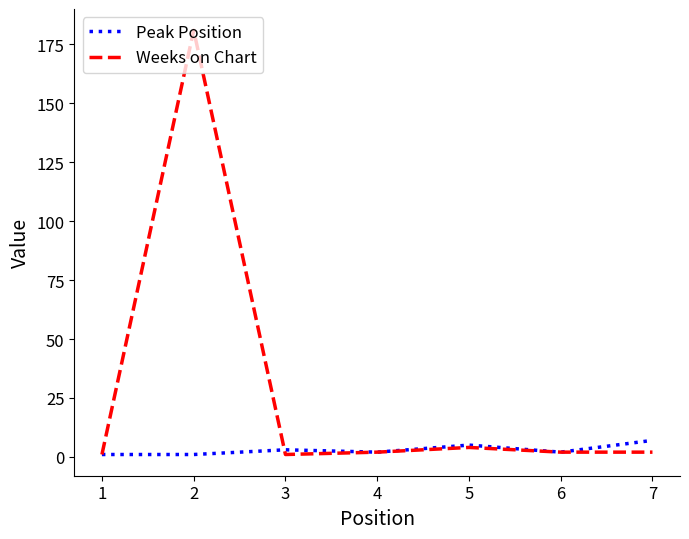

What is the maximum value shown in the chart?

181